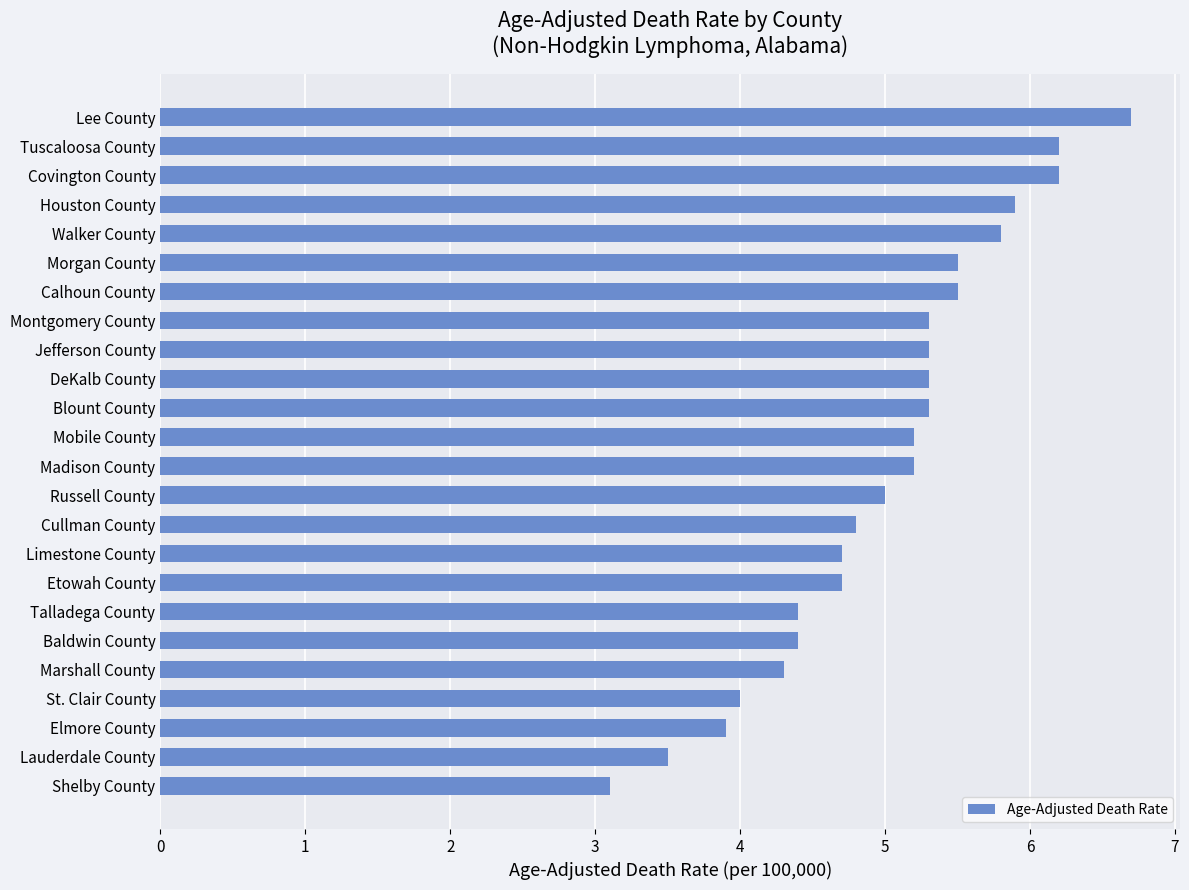

The value at Lauderdale County is 5.0. True or false?

False